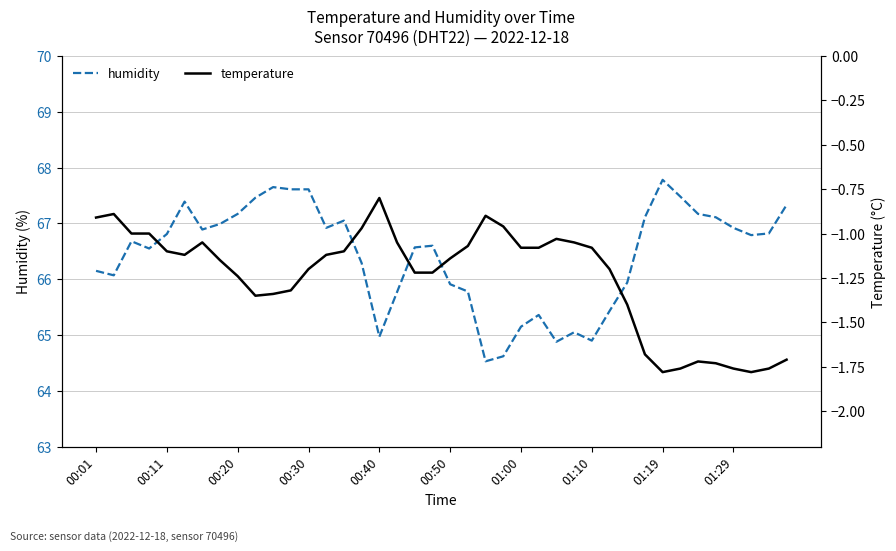

What are all the series names shown in the legend?

humidity, temperature